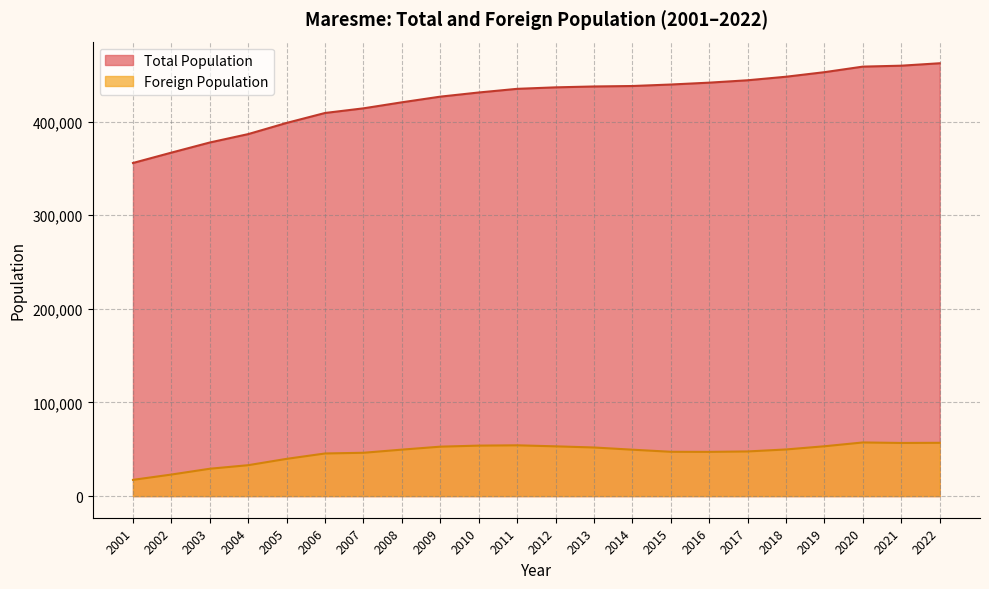

Rank the categories by Foreign Population value from highest to lowest.

2020, 2022, 2021, 2011, 2010, 2019, 2012, 2009, 2013, 2018, 2008, 2014, 2017, 2015, 2016, 2007, 2006, 2005, 2004, 2003, 2002, 2001